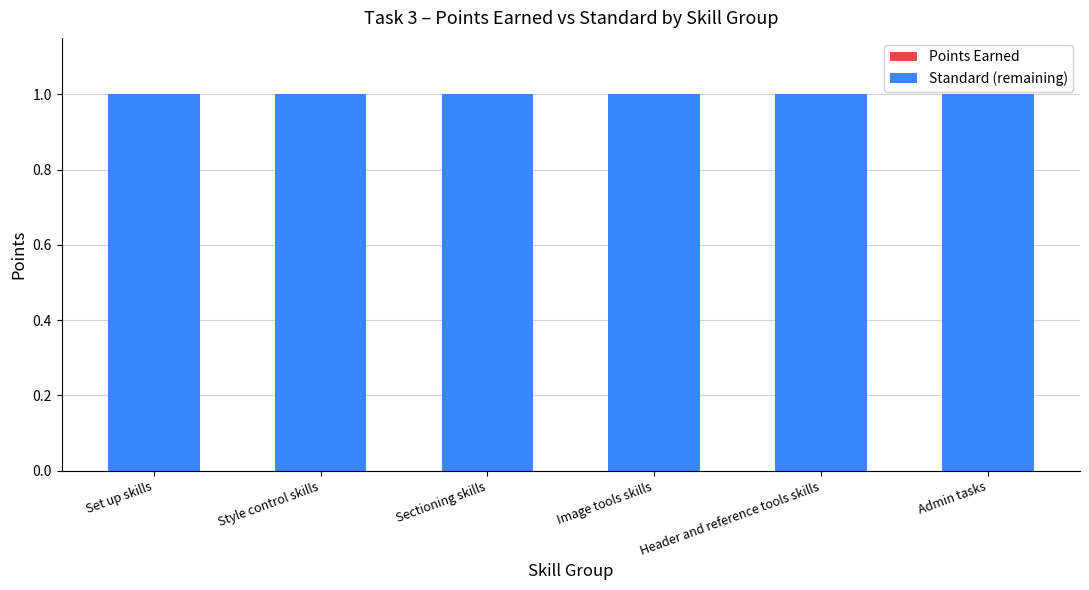

Which category has the lowest value across all series?

Set up skills